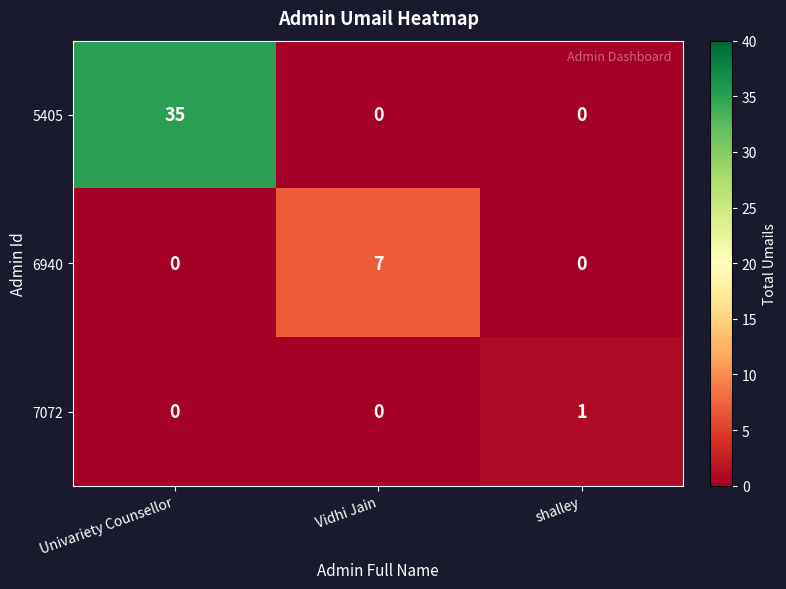

How many distinct data groups are displayed?

3